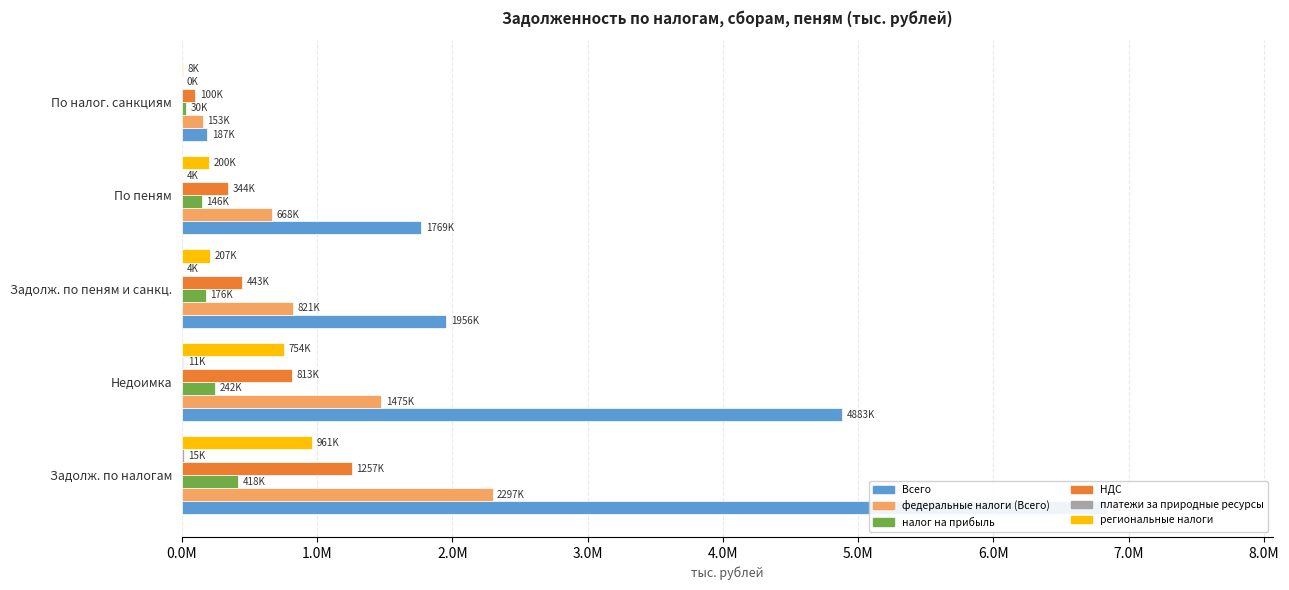

What is the sum of the платежи за природные ресурсы values at По пеням and По налог. санкциям?

4092